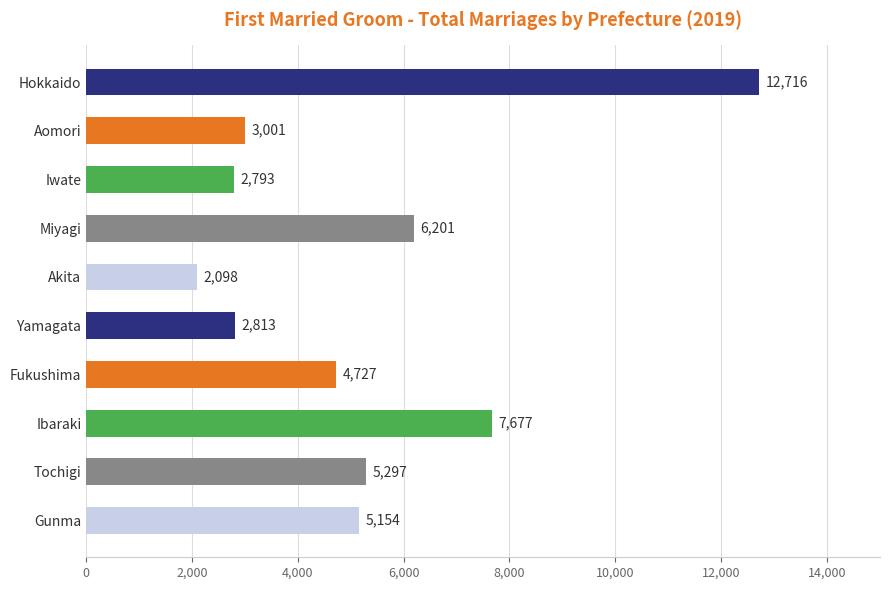

The chart shows a value of 1375 at Yamagata. True or false?

False